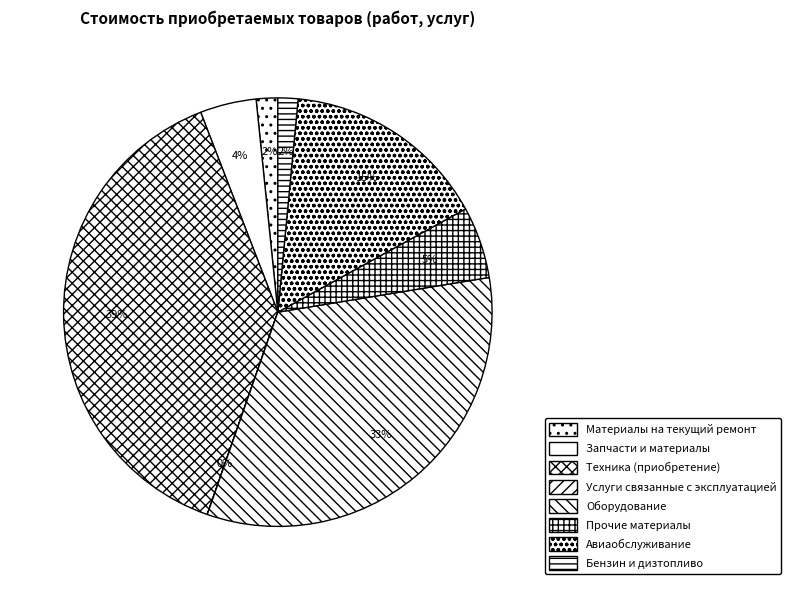

Which has a higher value, Прочие материалы or Материалы на текущий ремонт?

Прочие материалы